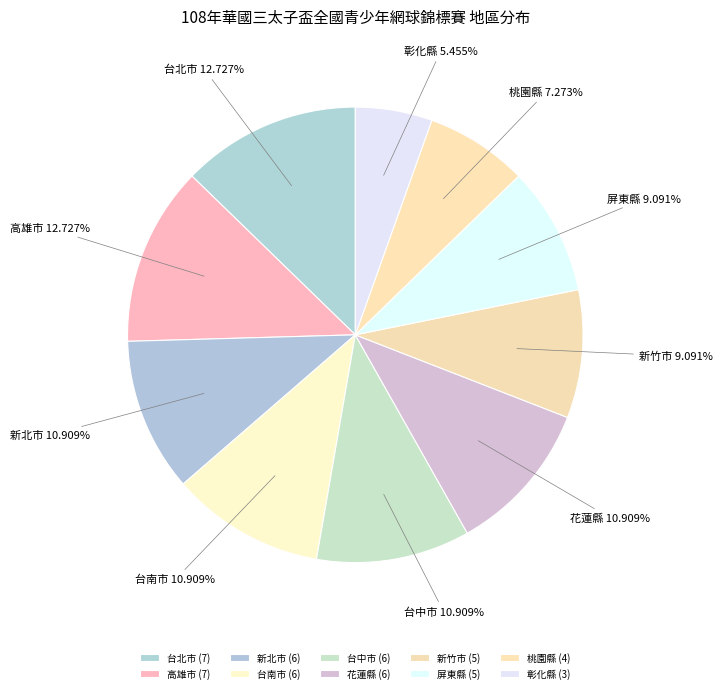

What percentage is the 屏東縣 slice, to the nearest percent?

9%